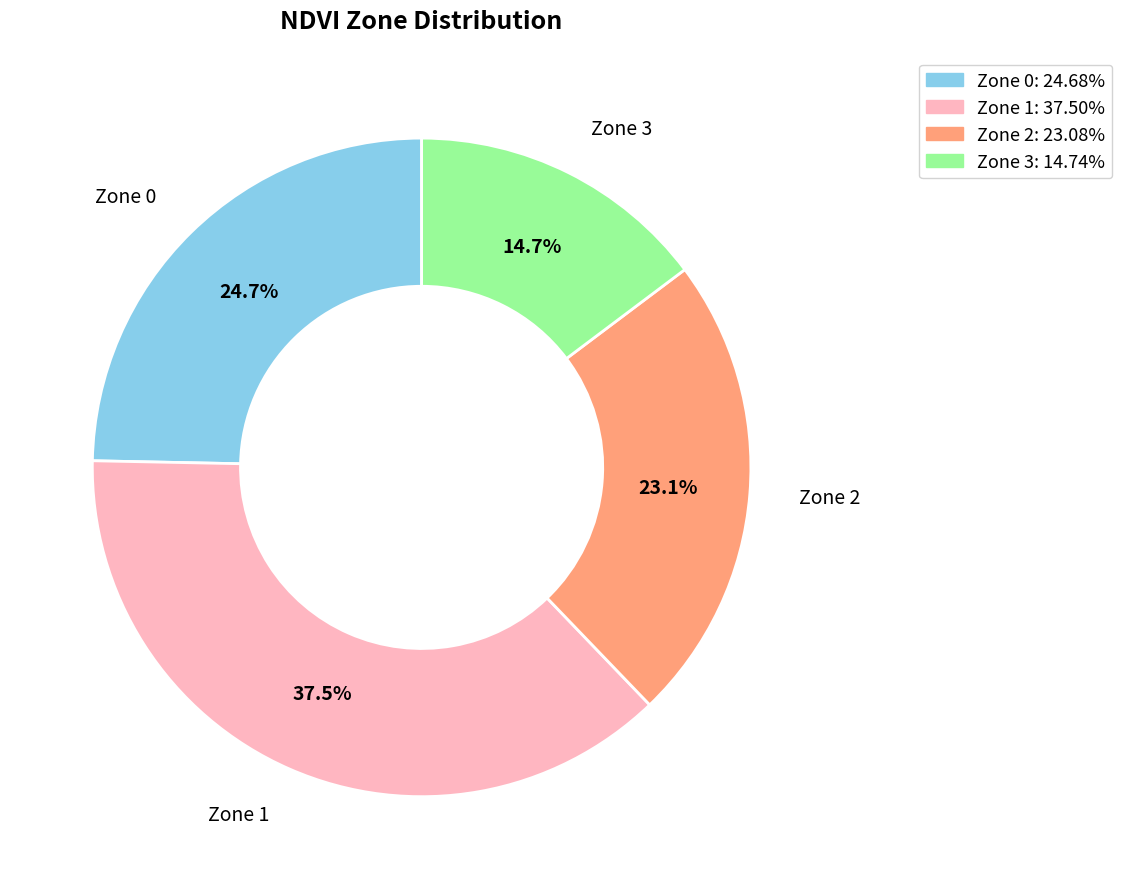

What is the ratio of the value at Zone 1: 37.50% to the value at Zone 0: 24.68%?

1.5